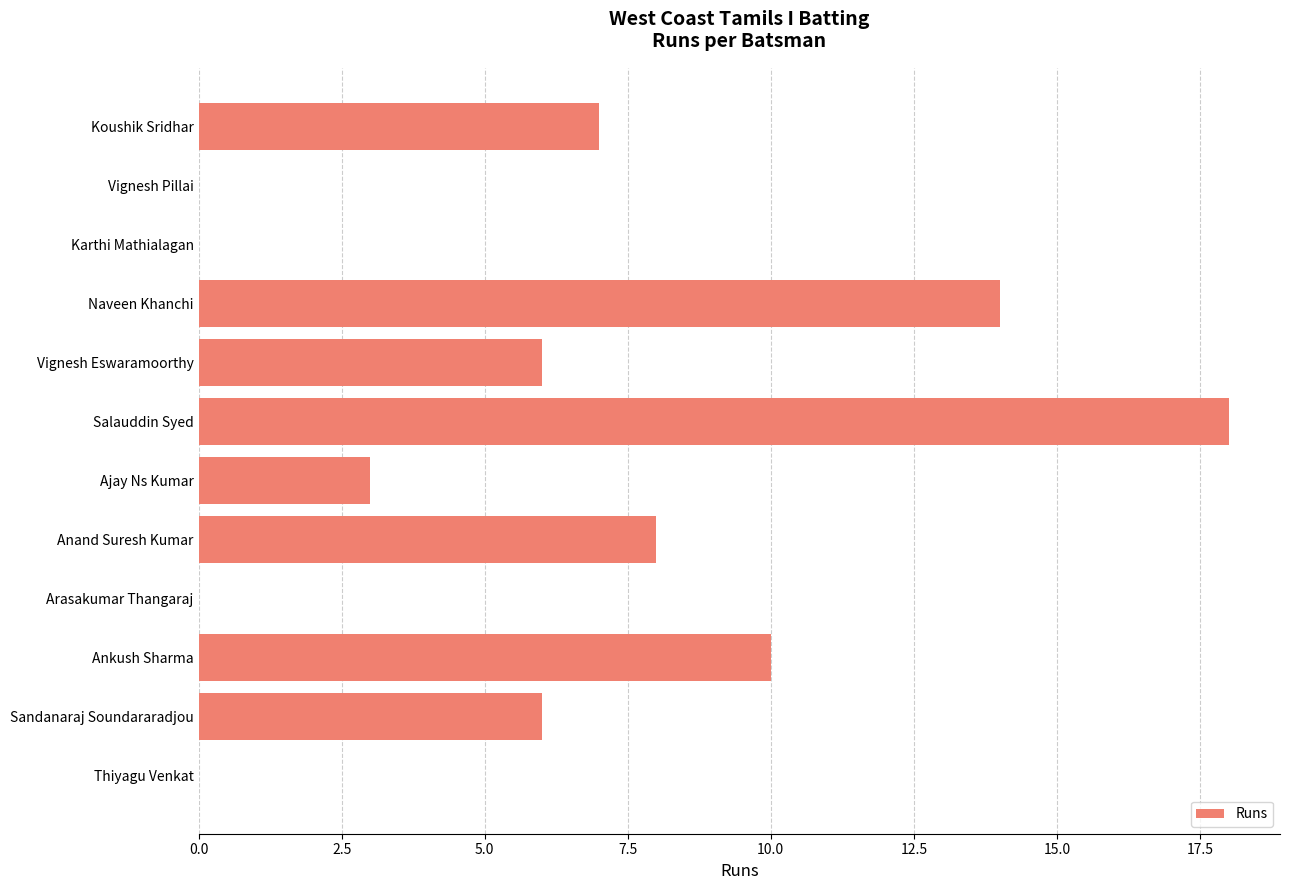

What is the change in value from Karthi Mathialagan to Ankush Sharma?

+10